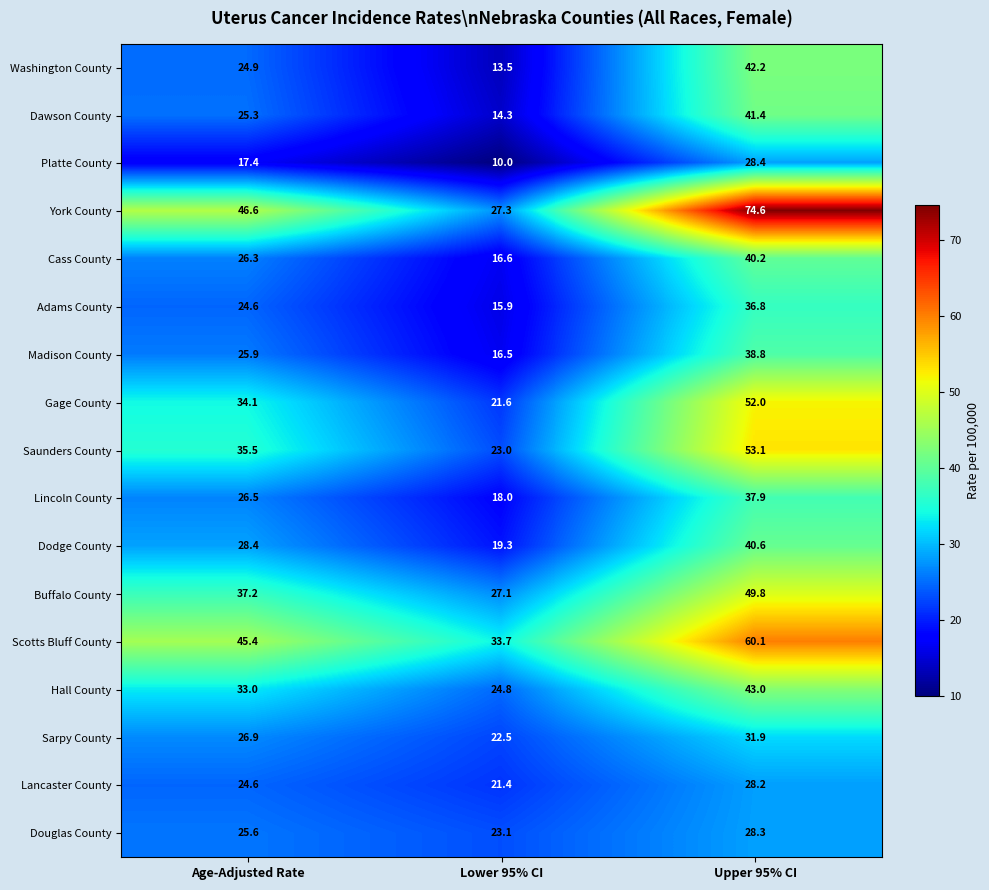

What is the difference between the highest and lowest values at Age-Adjusted Rate?

29.2